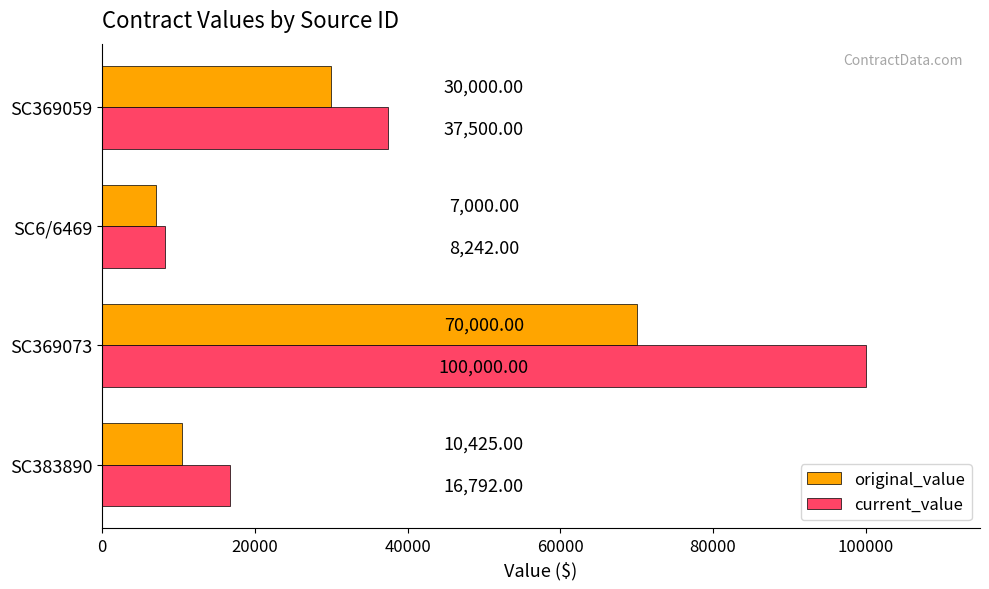

How many data points does each series have?

4